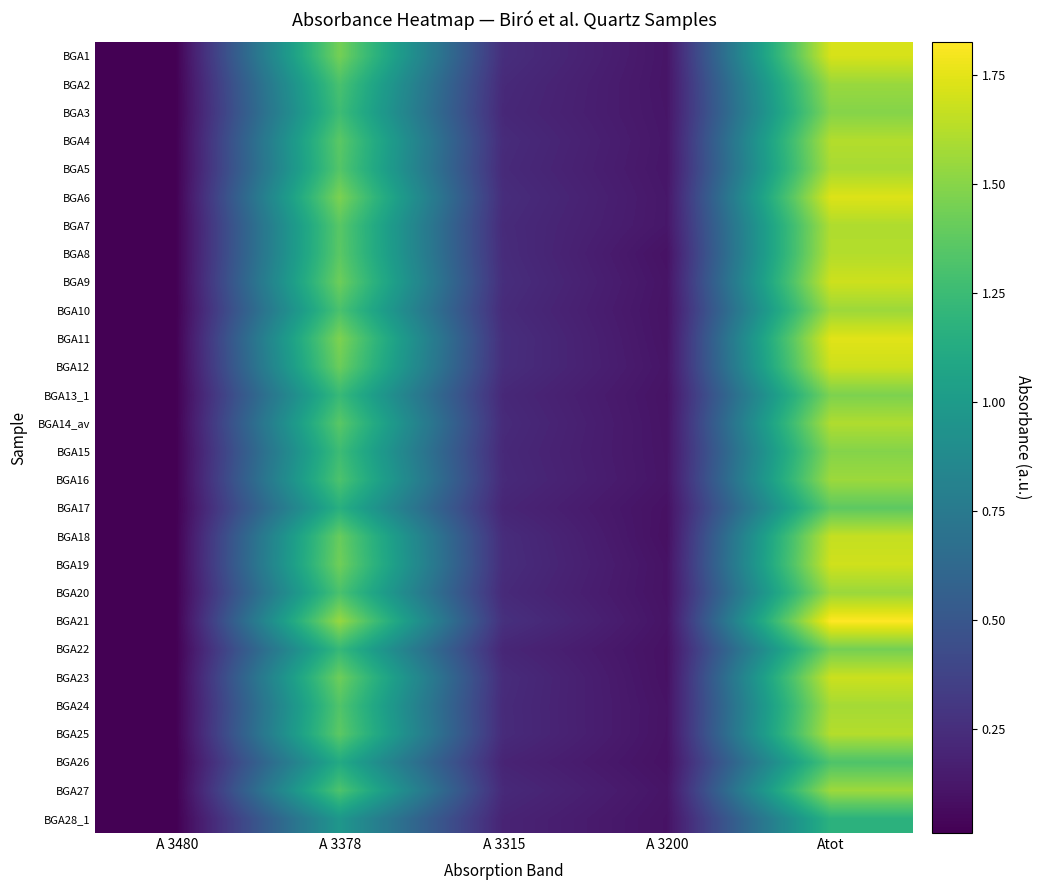

Which series has the largest range (max minus min)?

BGA21